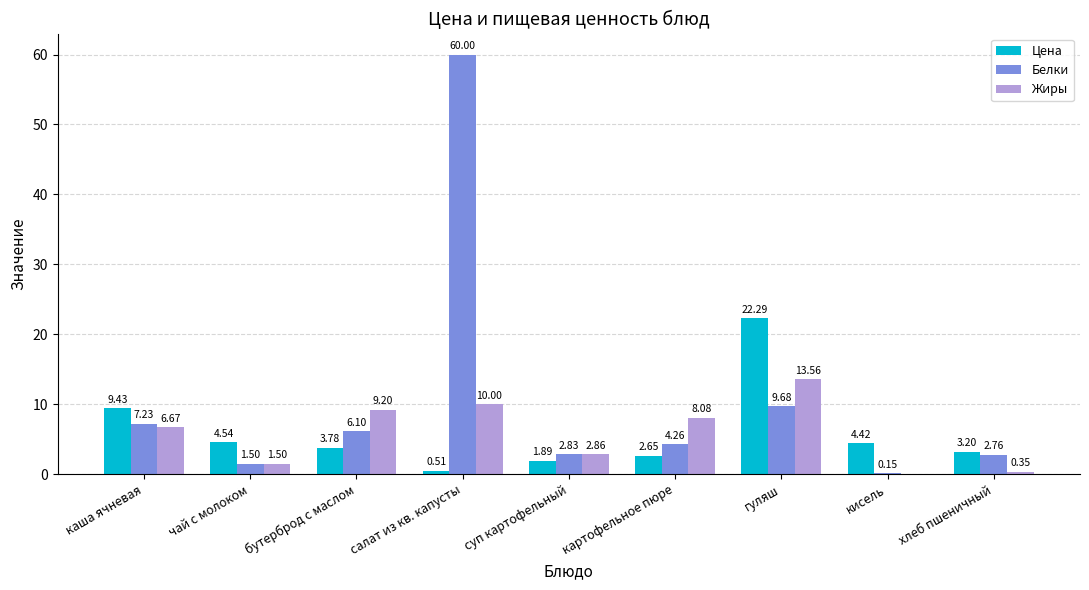

What is the average value of the Жиры series?

5.8